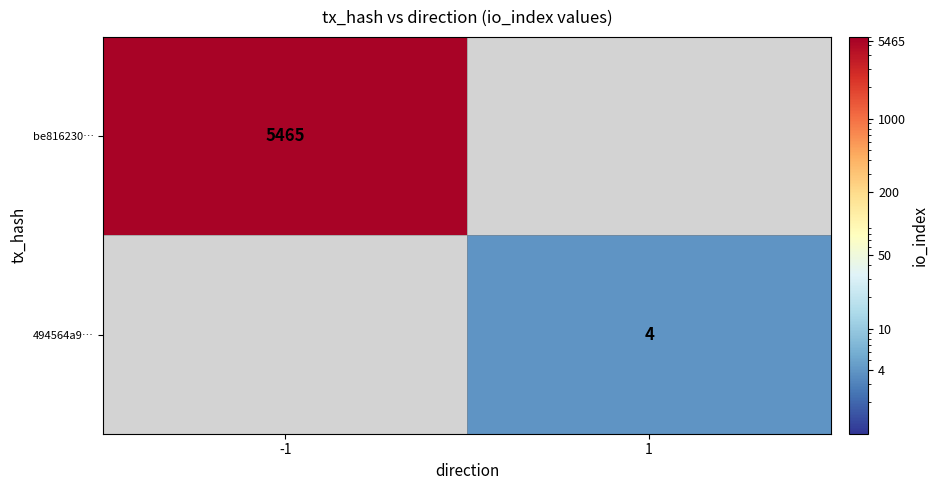

True or false: be816230… has a value of 5465 at -1.

True